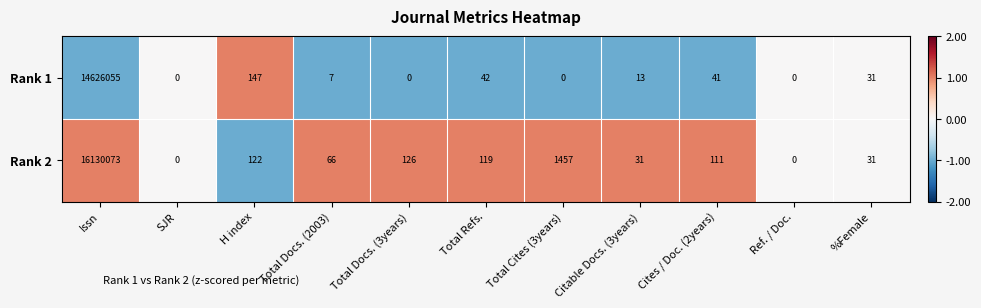

How many values in Rank 1 are above zero?

7